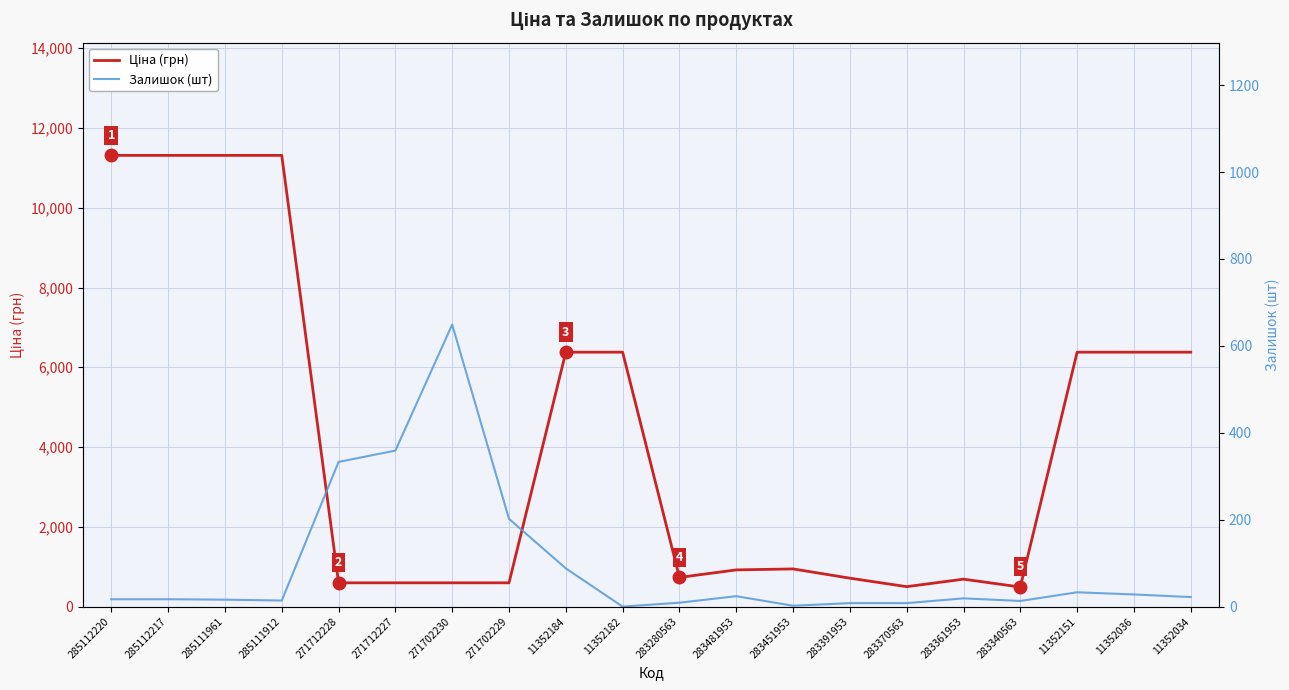

The Залишок (шт) series shows 0.0 at 11352182. True or false?

True